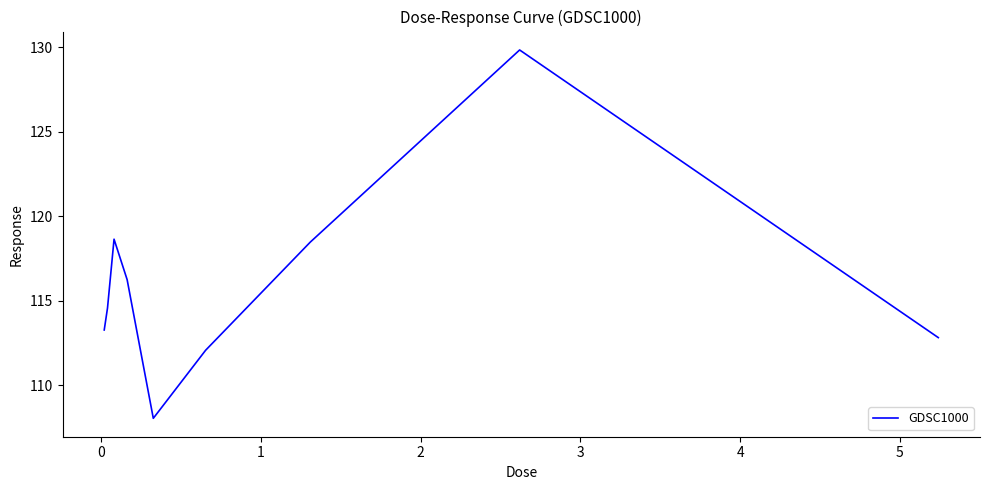

What is the maximum value shown in the chart?

129.8